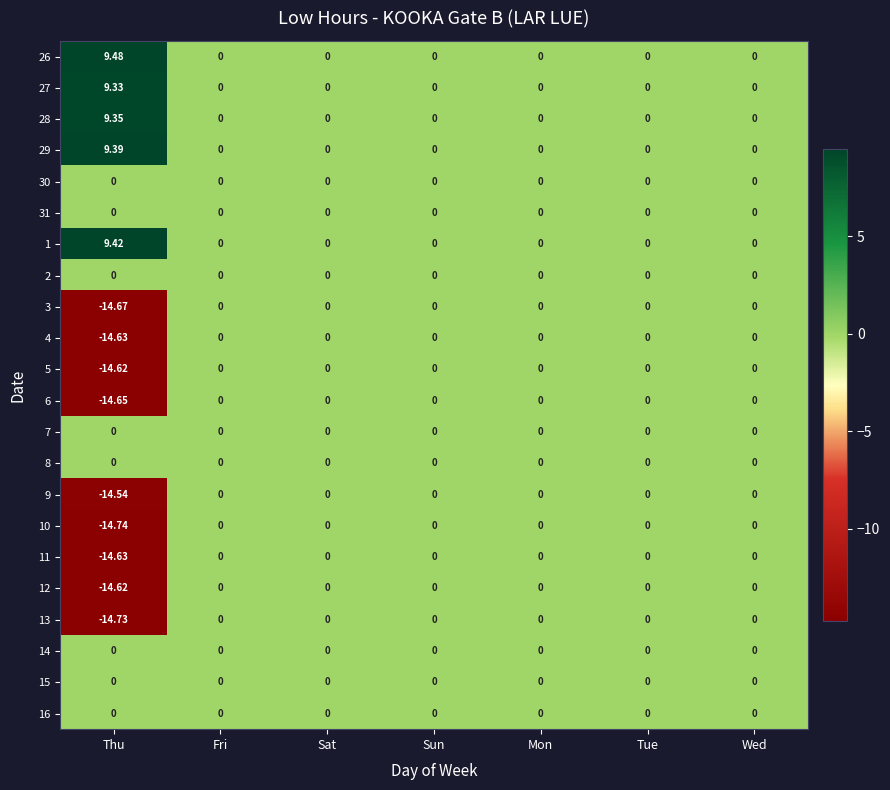

Which category has the lowest value in the 10 series?

Thu